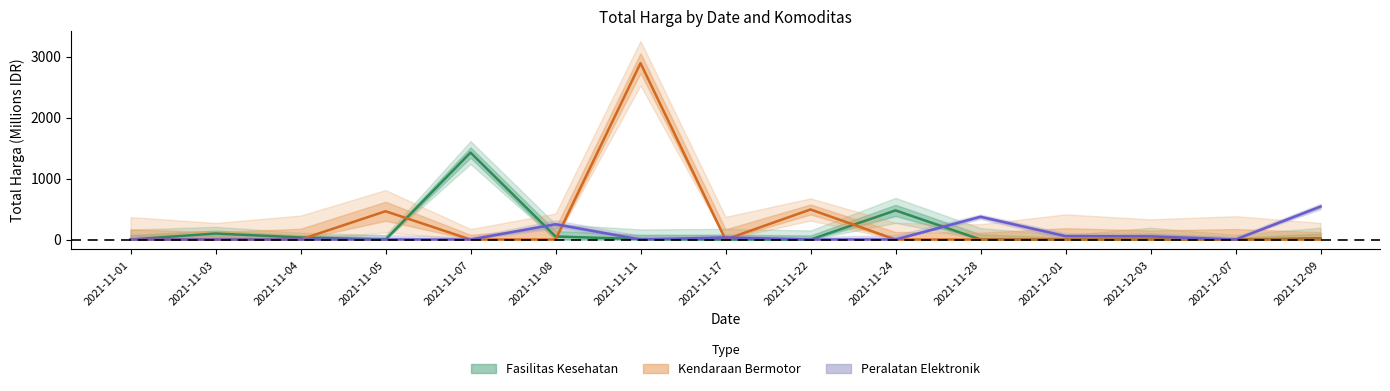

How many series are shown in this chart?

3